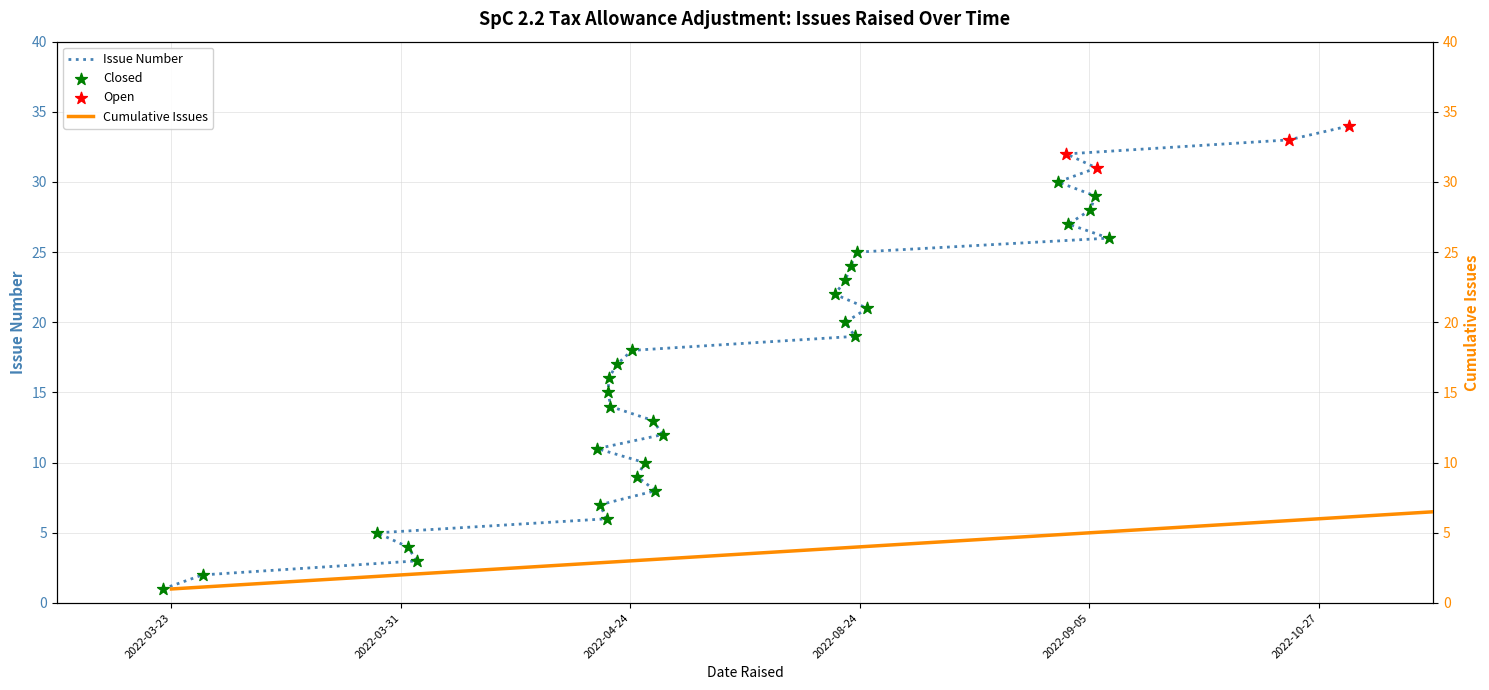

Which series reaches the minimum Y coordinate?

Issue Number